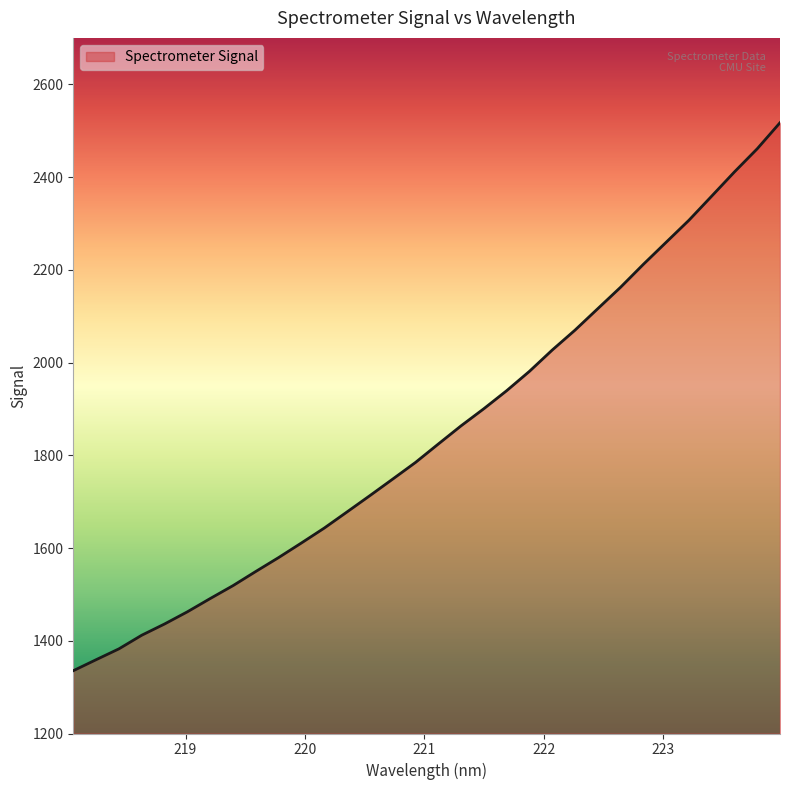

What is the smallest value displayed?

1335.4